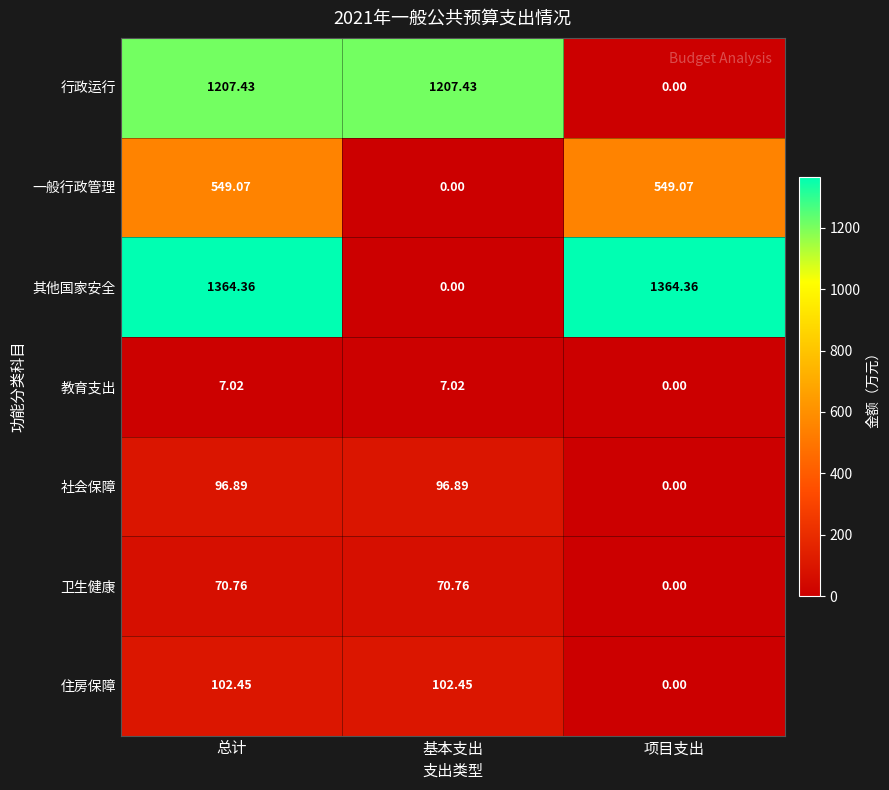

At which label does 住房保障 reach its minimum?

项目支出